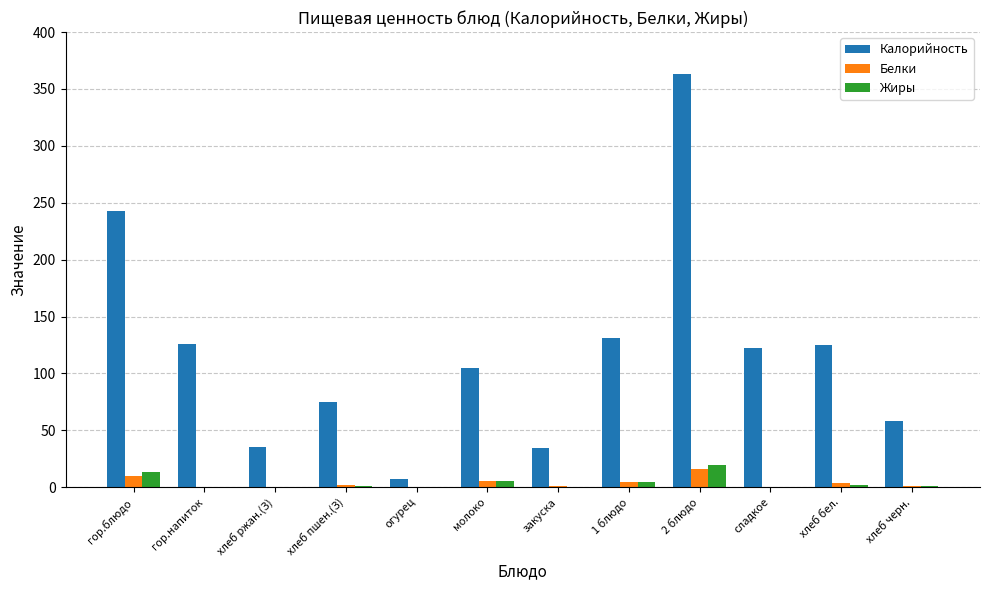

The Жиры series shows 0.2 at закуска. True or false?

True